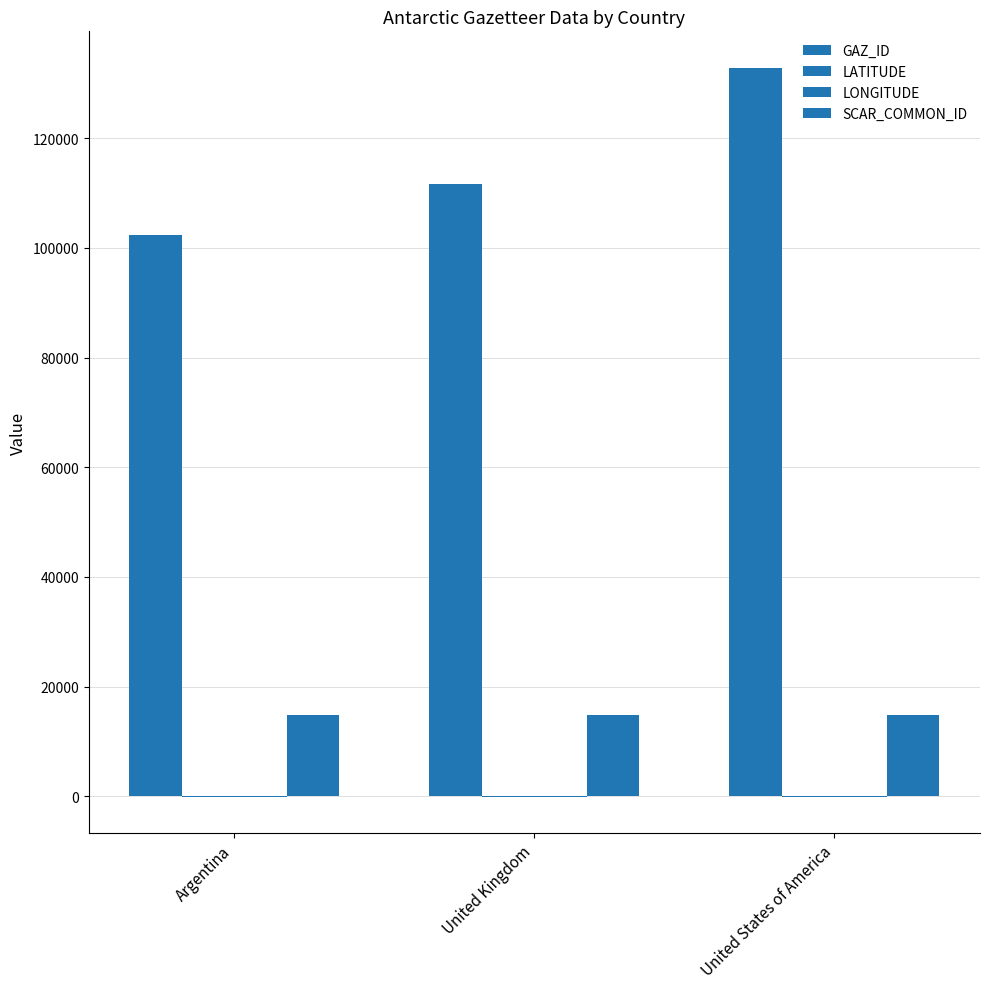

Reading left to right, what are all the values shown in this chart?

GAZ_ID: Argentina=102315.0	United Kingdom=111630.0	United States of America=132818.0
LATITUDE: Argentina=-64.4	United Kingdom=-64.4	United States of America=-64.4
LONGITUDE: Argentina=-59.1	United Kingdom=-59.1	United States of America=-59.1
SCAR_COMMON_ID: Argentina=14864.0	United Kingdom=14864.0	United States of America=14864.0